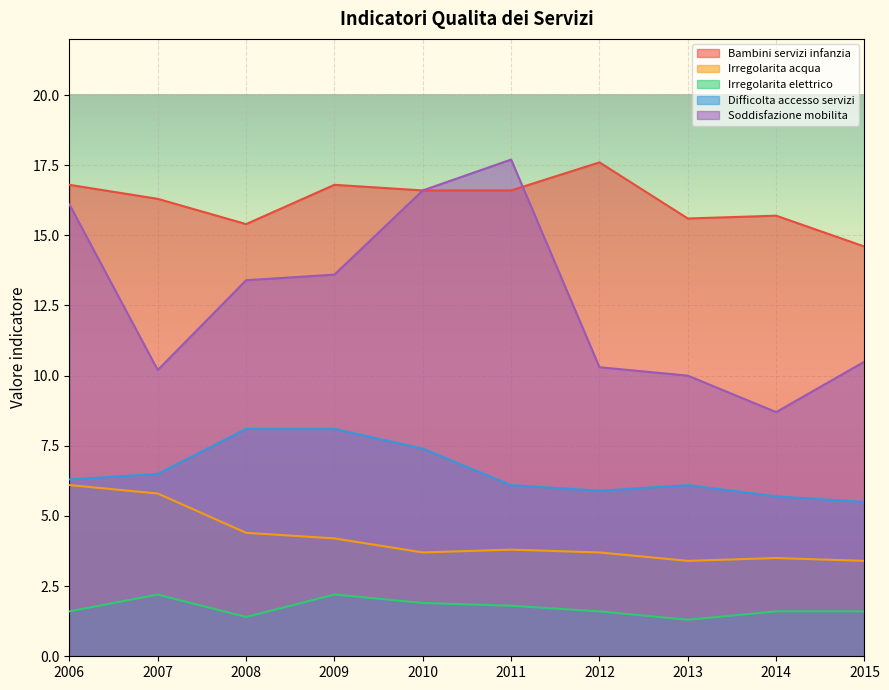

What is the value of the Soddisfazione mobilita point at the 7th from the left?

10.3